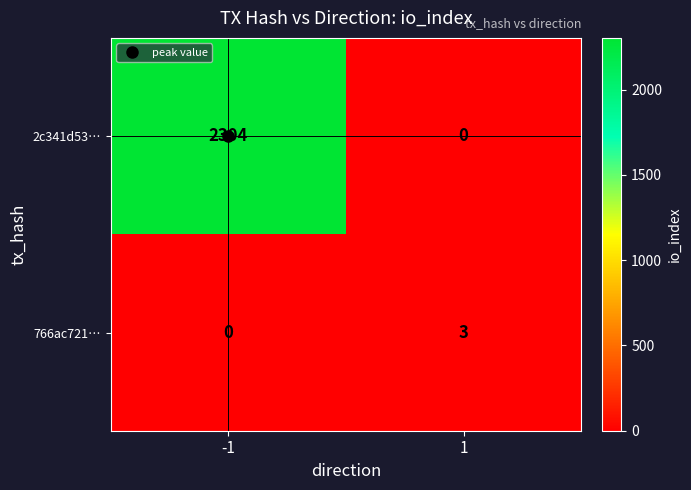

What is the difference between the highest and lowest values at -1?

2304